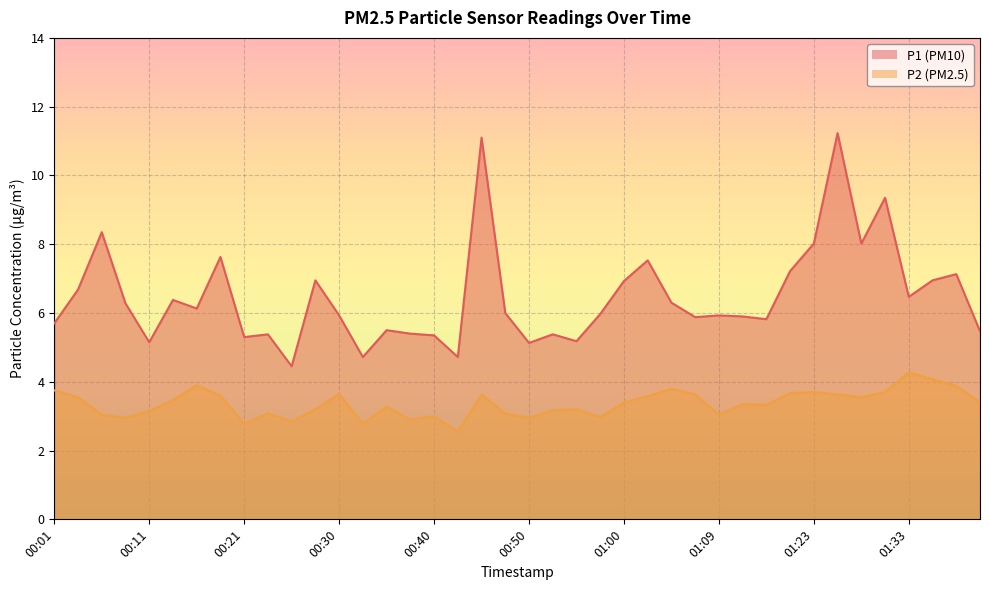

What is the label of the 26th point from the left?

01:02